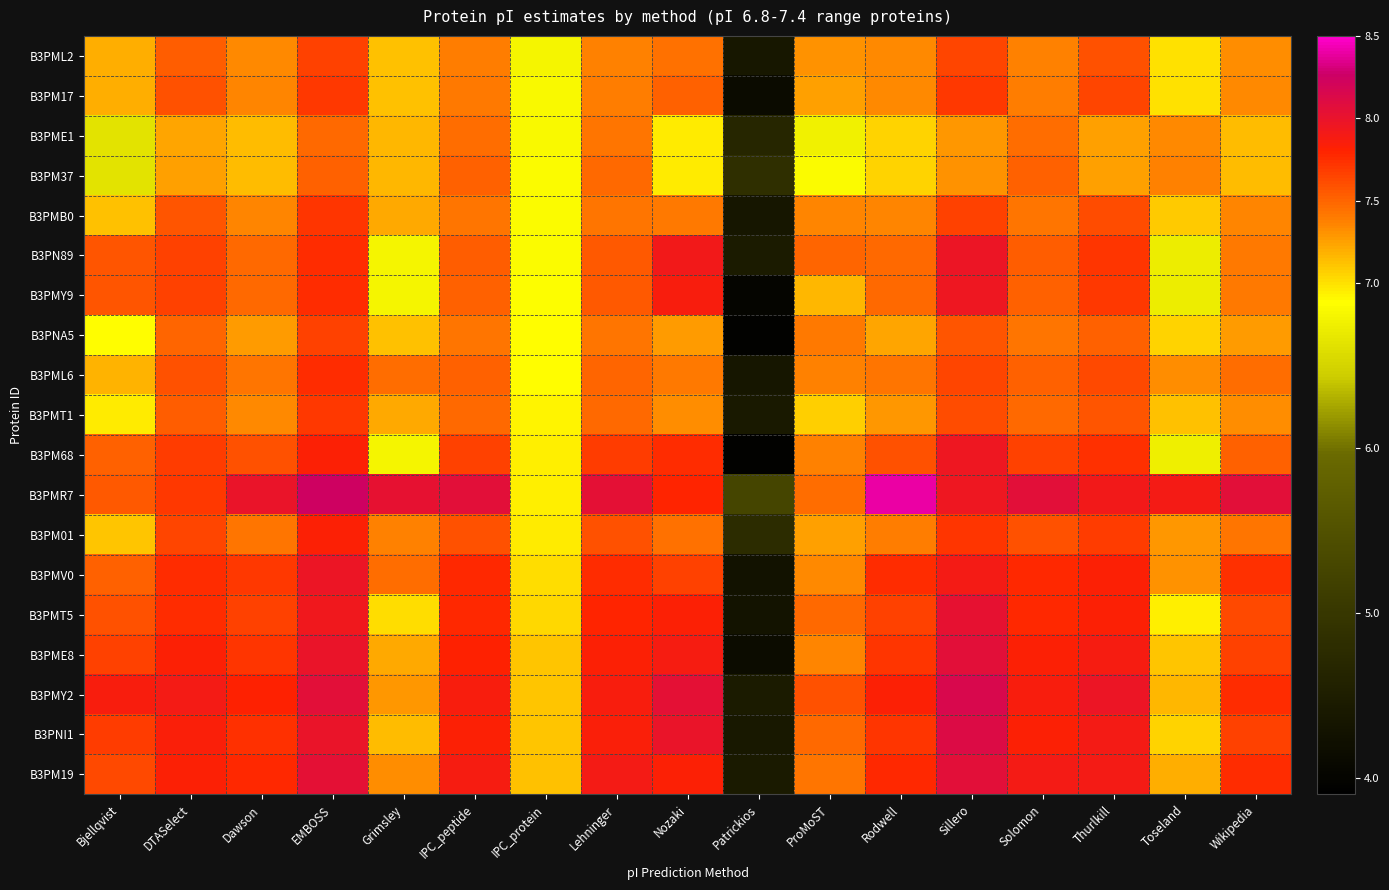

Between Nozaki and Grimsley, which is larger?

Nozaki